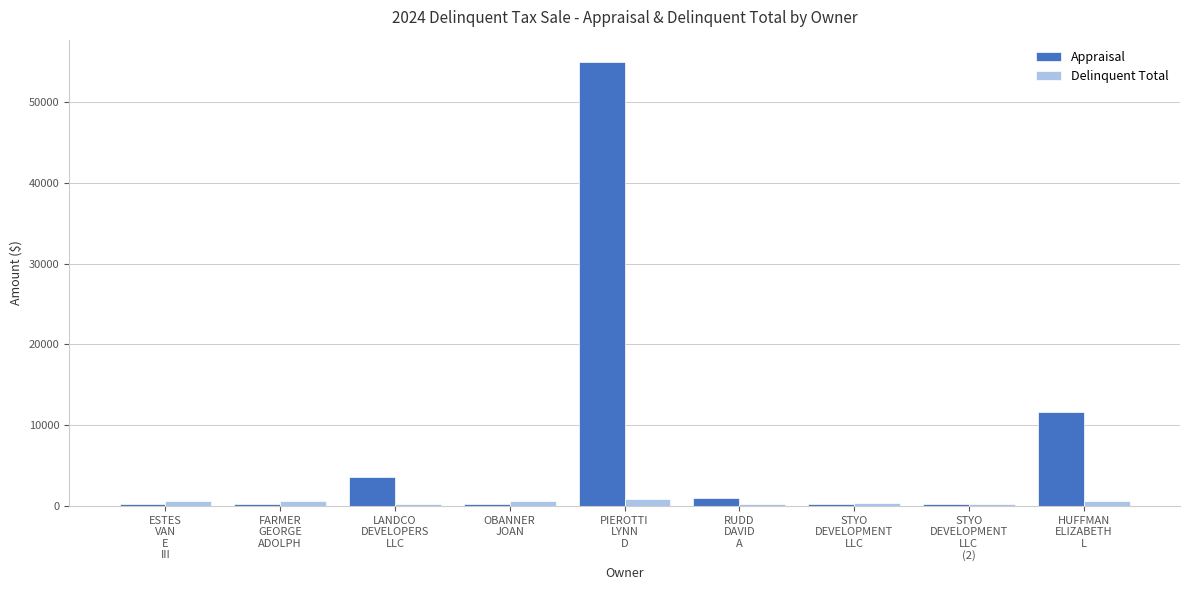

Which series has the largest total across all categories?

Appraisal